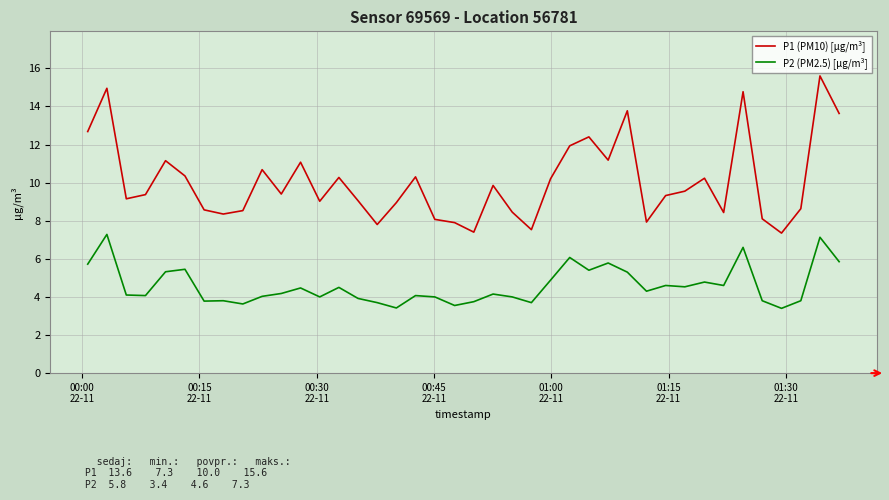

True or false: P1 (PM10) [µg/m³] and P2 (PM2.5) [µg/m³] cross at least once.

False